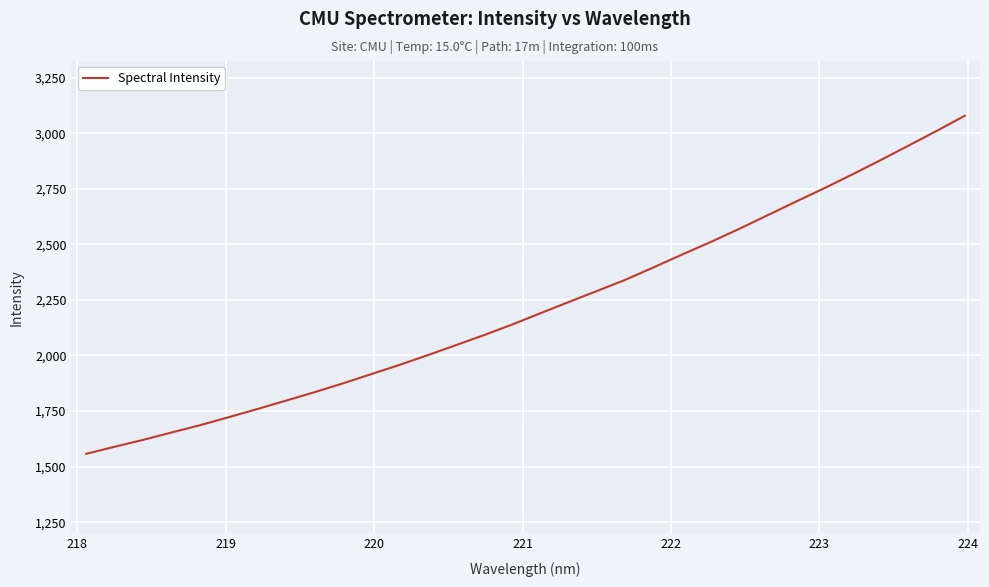

What is the minimum value shown in the chart?

1557.7